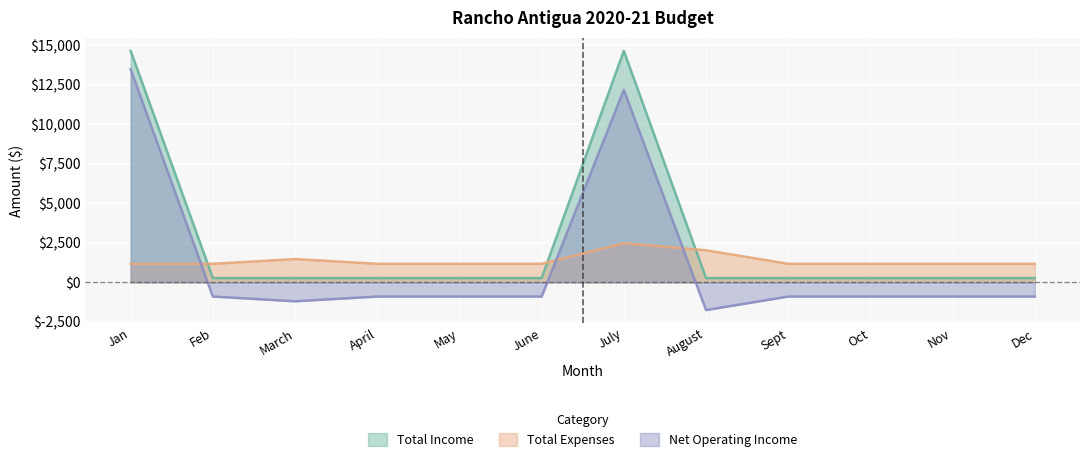

Between which two adjacent categories do Net Operating Income and Total Expenses first intersect?

Jan and Feb